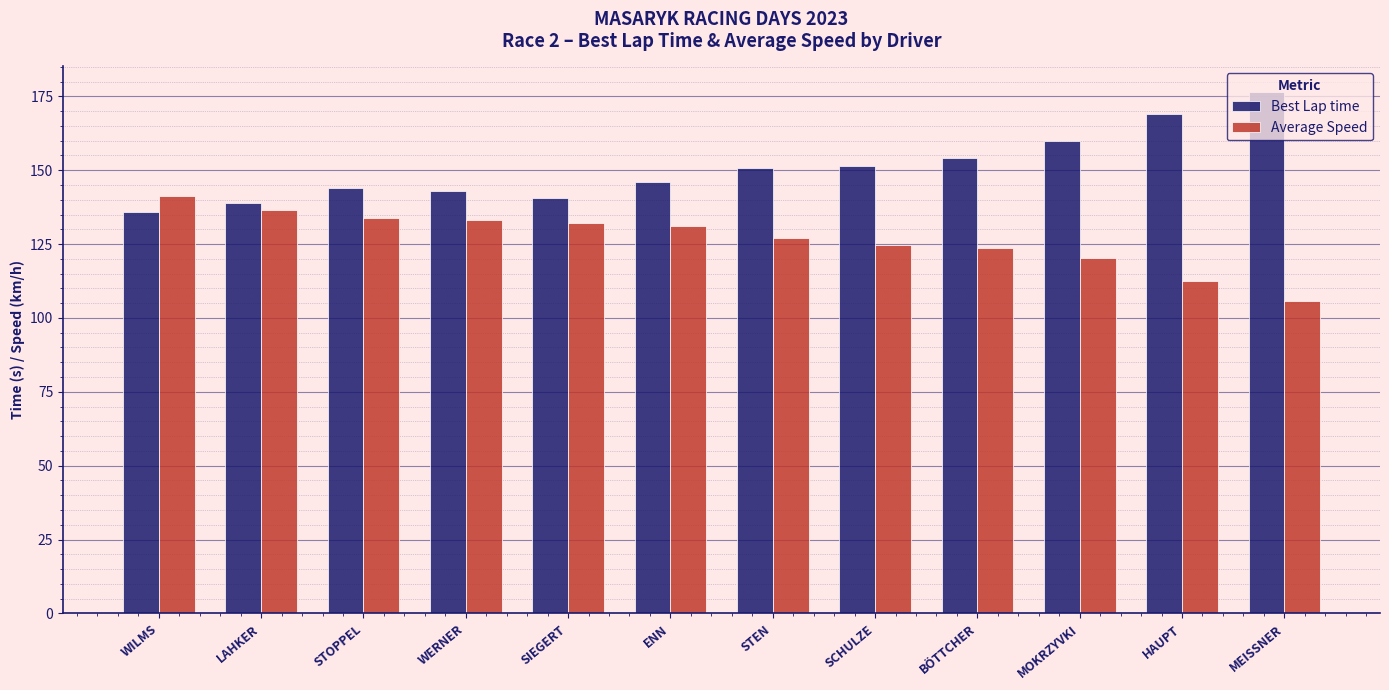

Is it true that Average Speed equals 65.8 at STEN?

False